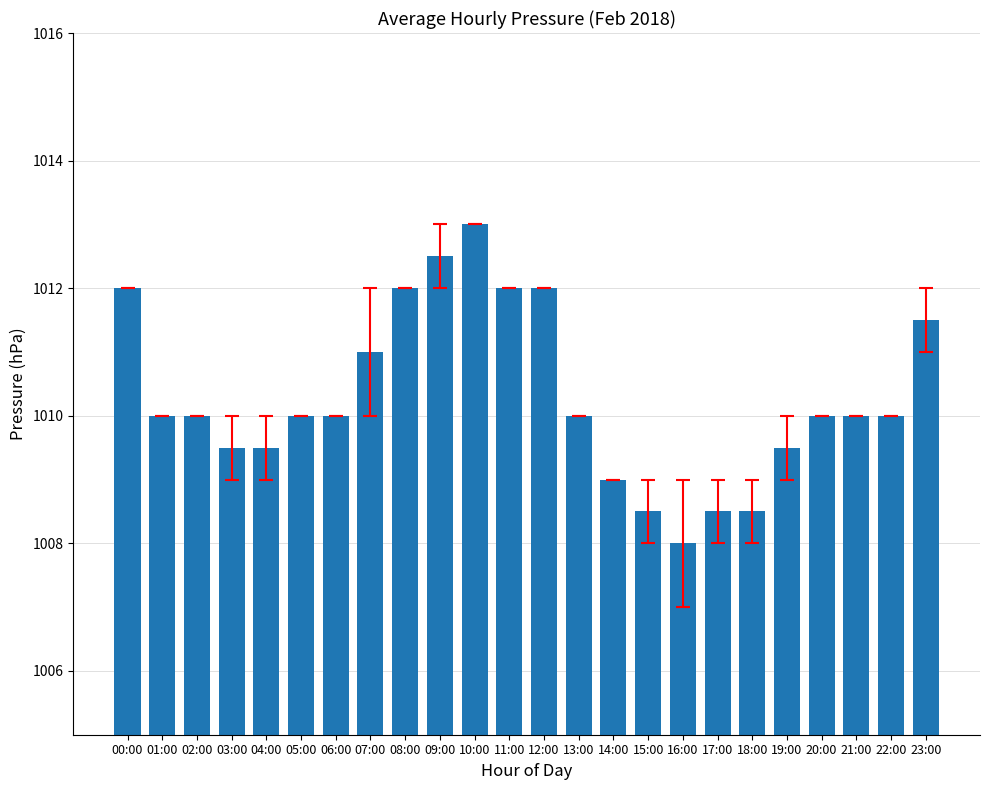

Reading right to left, transcribe all the data shown in this chart.

23:00=1011.5	22:00=1010.0	21:00=1010.0	20:00=1010.0	19:00=1009.5	18:00=1008.5	17:00=1008.5	16:00=1008.0	15:00=1008.5	14:00=1009.0	13:00=1010.0	12:00=1012.0	11:00=1012.0	10:00=1013.0	09:00=1012.5	08:00=1012.0	07:00=1011.0	06:00=1010.0	05:00=1010.0	04:00=1009.5	03:00=1009.5	02:00=1010.0	01:00=1010.0	00:00=1012.0